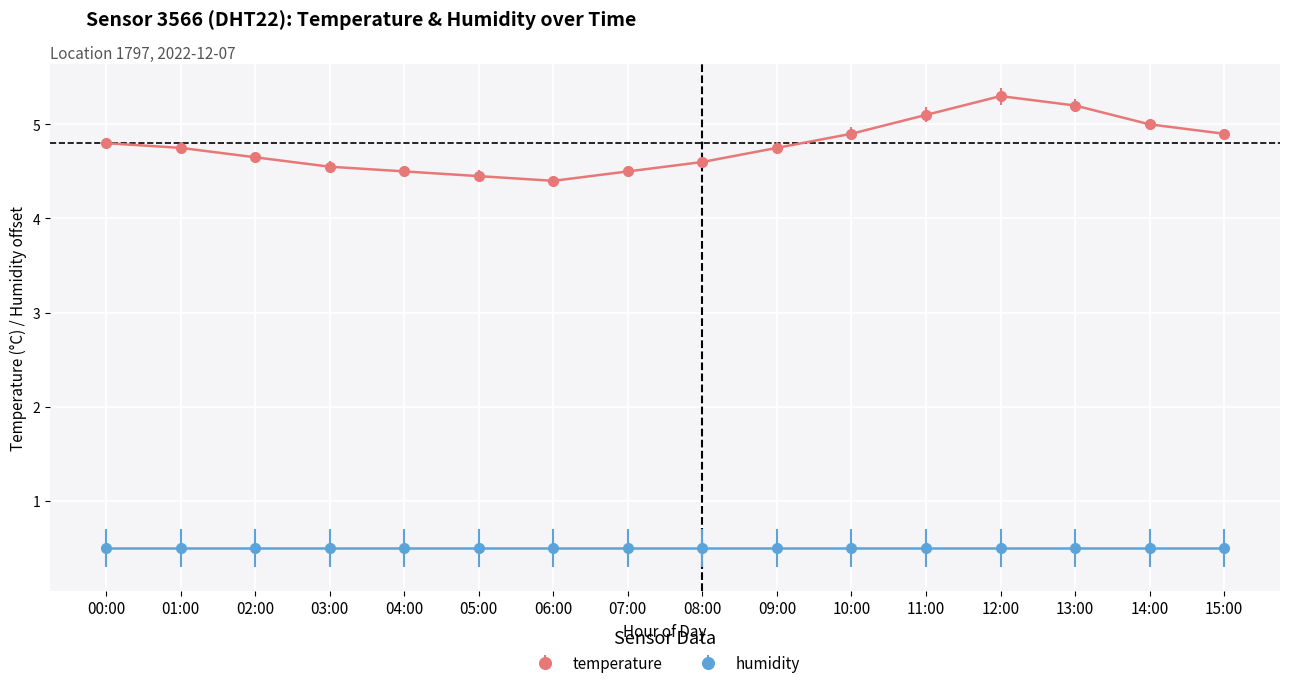

True or false: temperature and humidity cross at least once.

False